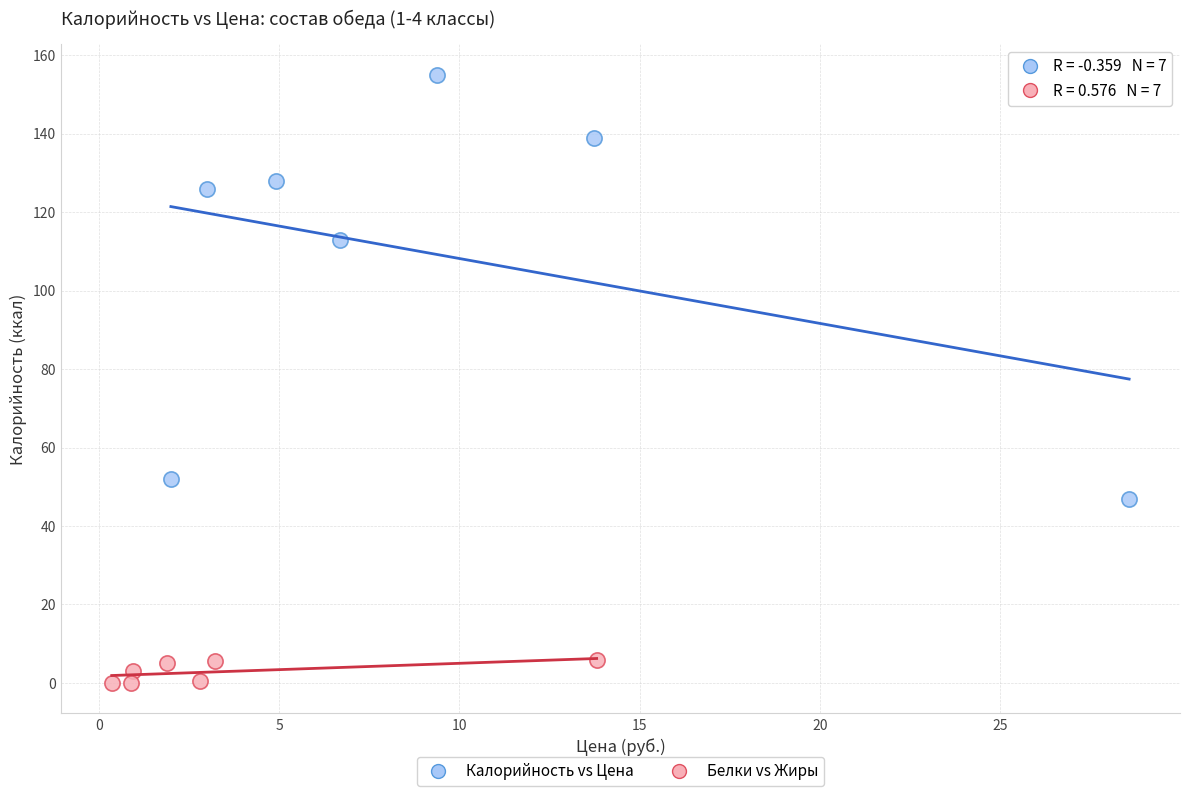

Which series reaches the minimum Y coordinate?

Белки vs Жиры